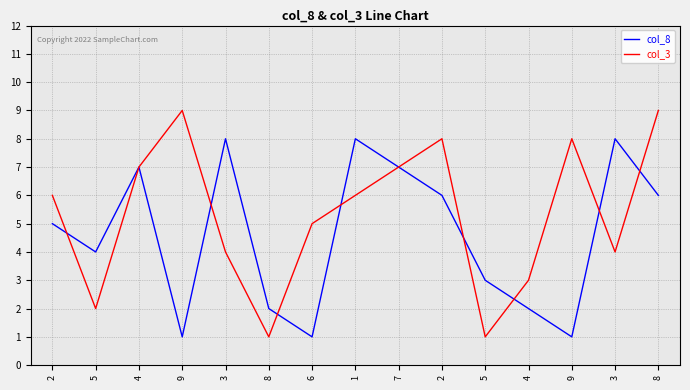

What are all the series names shown in the legend?

col_8, col_3